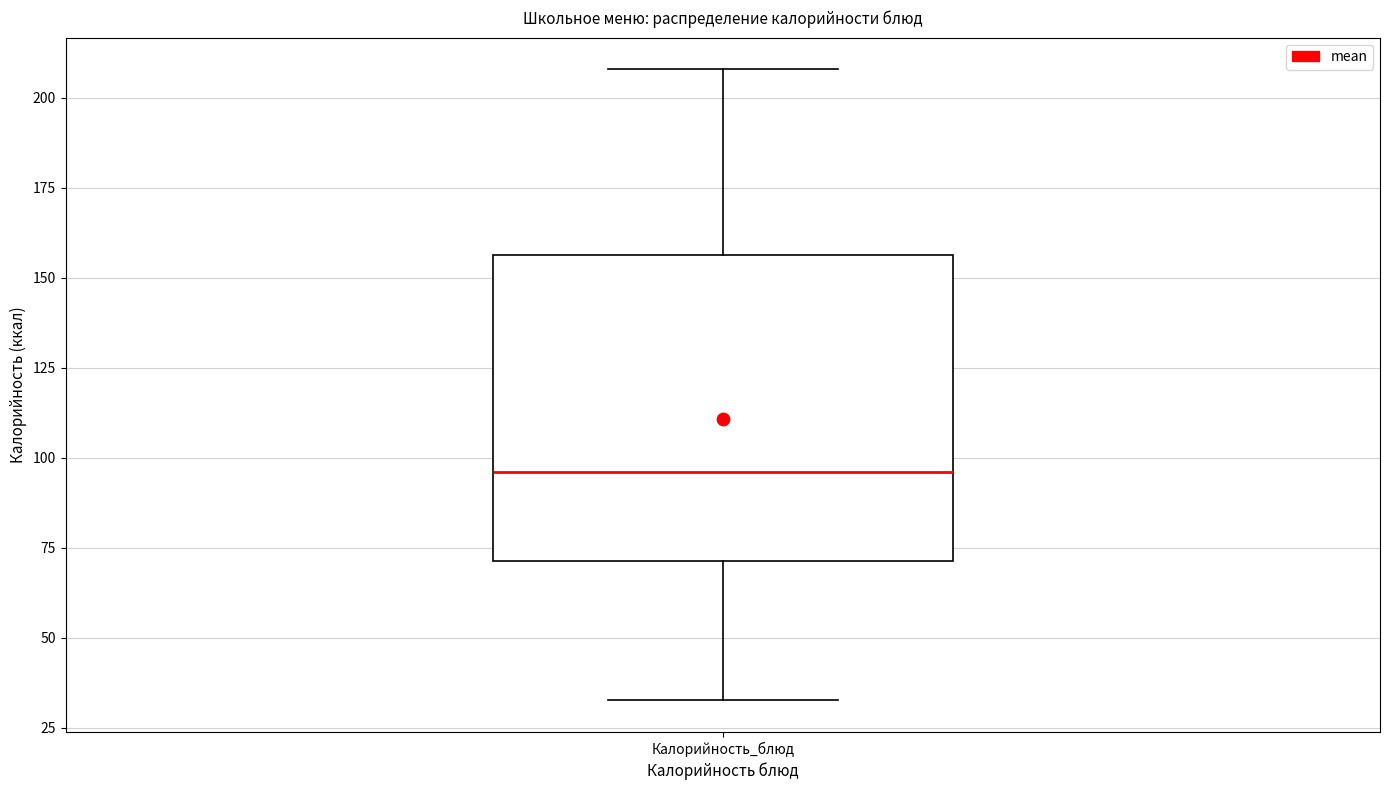

Read this box plot against the y-axis: the position of the median line, the range covered by the box, and the ends of both whiskers. The values are not printed on the chart, so give them approximately, as read against the axis.

median 95, box 70 to 155, whiskers 35 to 210